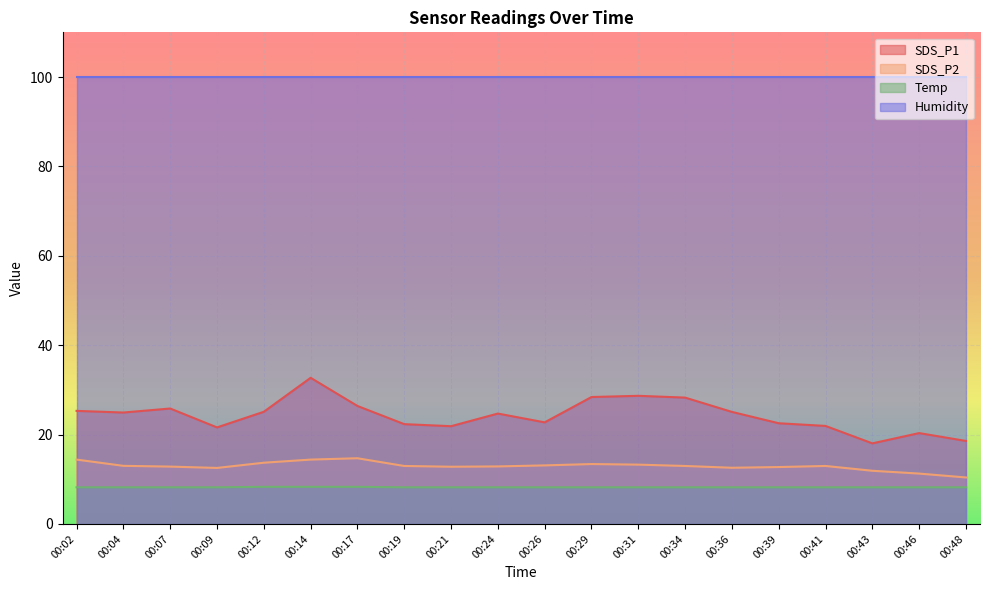

What is the minimum value for SDS_P1?

18.0